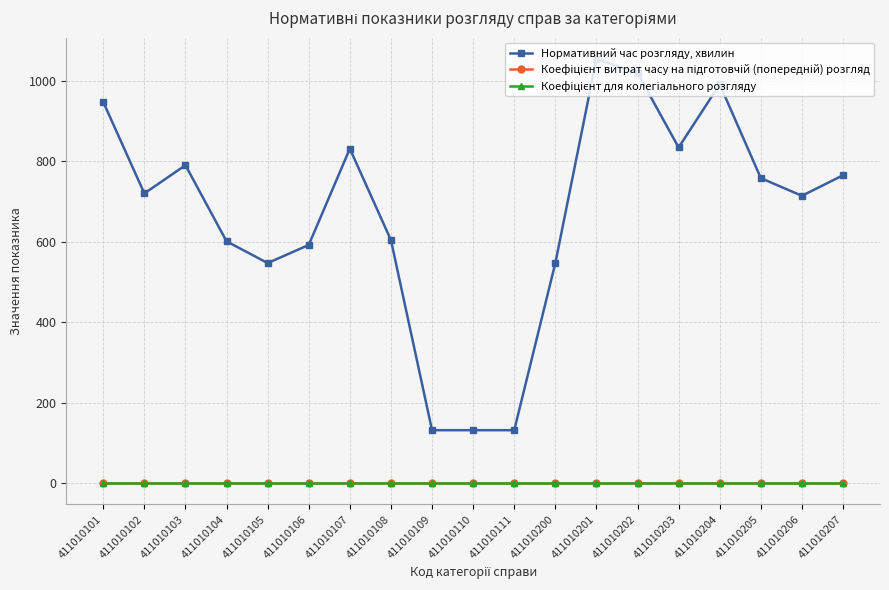

True or false: Нормативний час розгляду, хвилин has a value of 132.0 at 411010111.

True